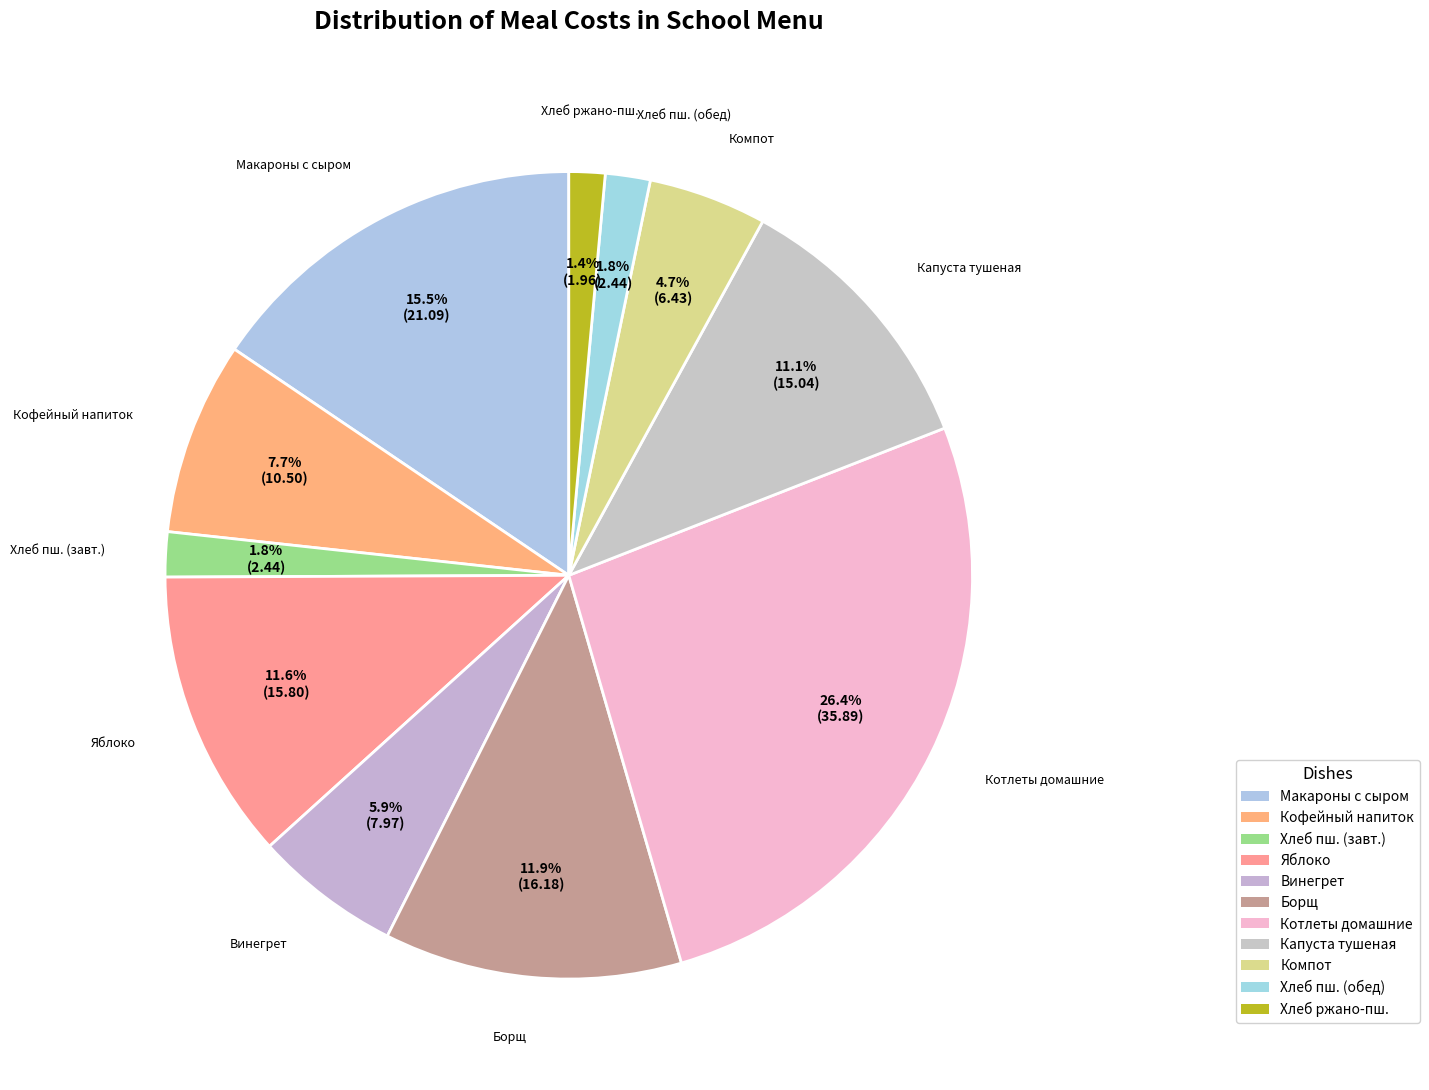

Is there any slice that represents more than half of the pie?

No